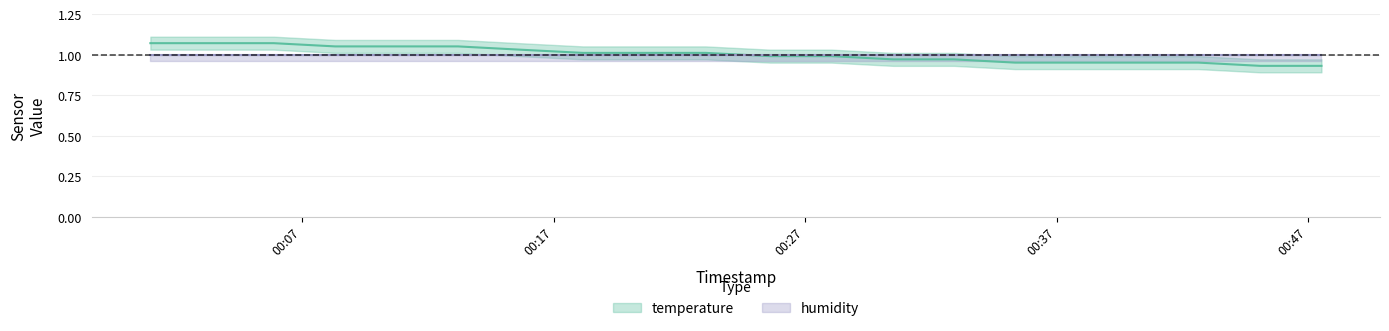

How many lines are shown in the chart?

1